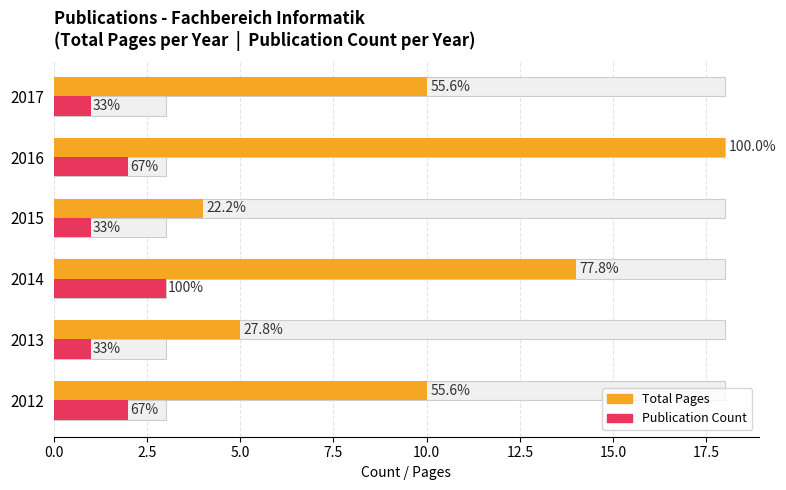

How many bars are there in total?

12